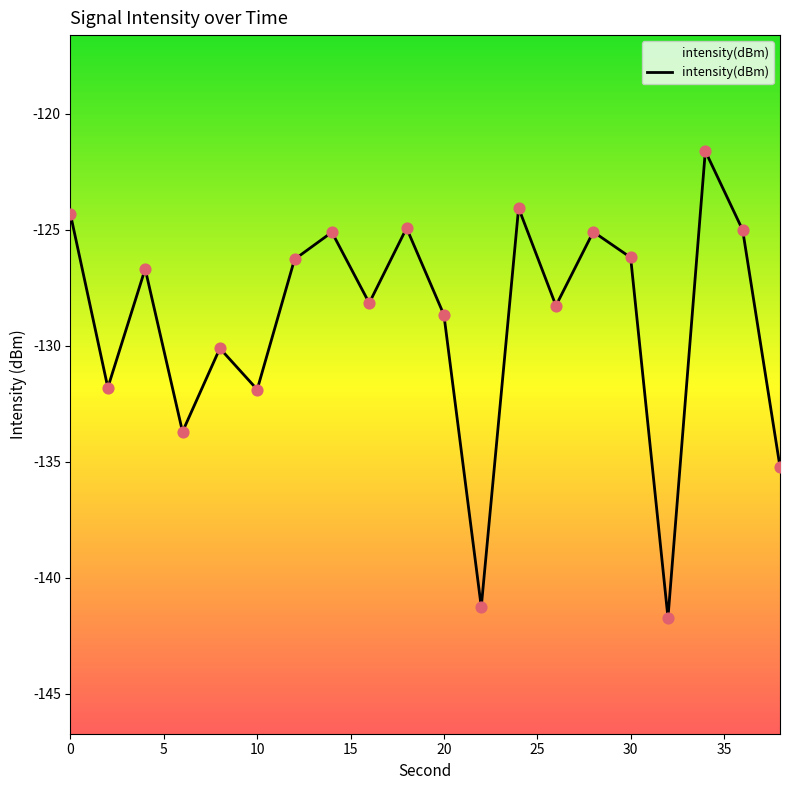

What is the maximum value shown in the chart?

-121.6